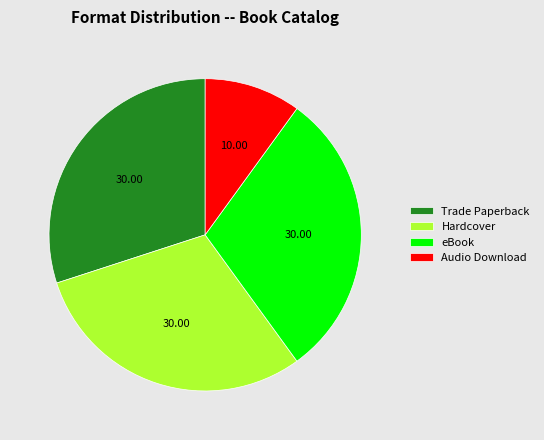

Which slice is the smallest?

Audio Download